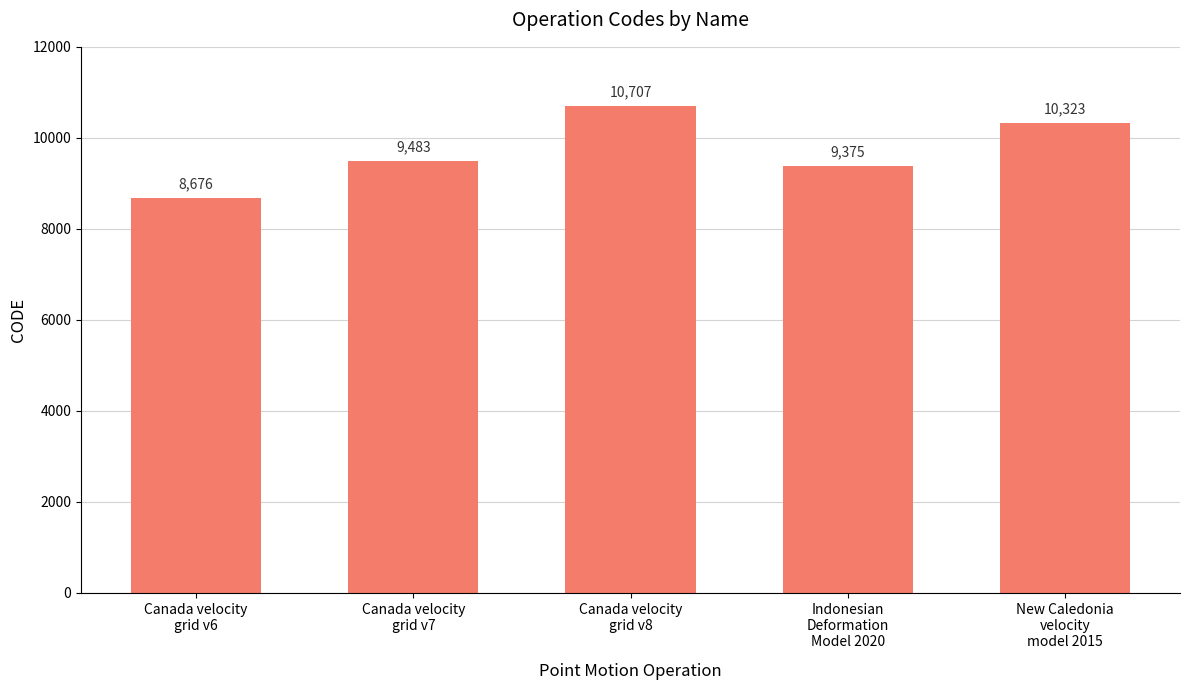

How many bars are there in total?

5